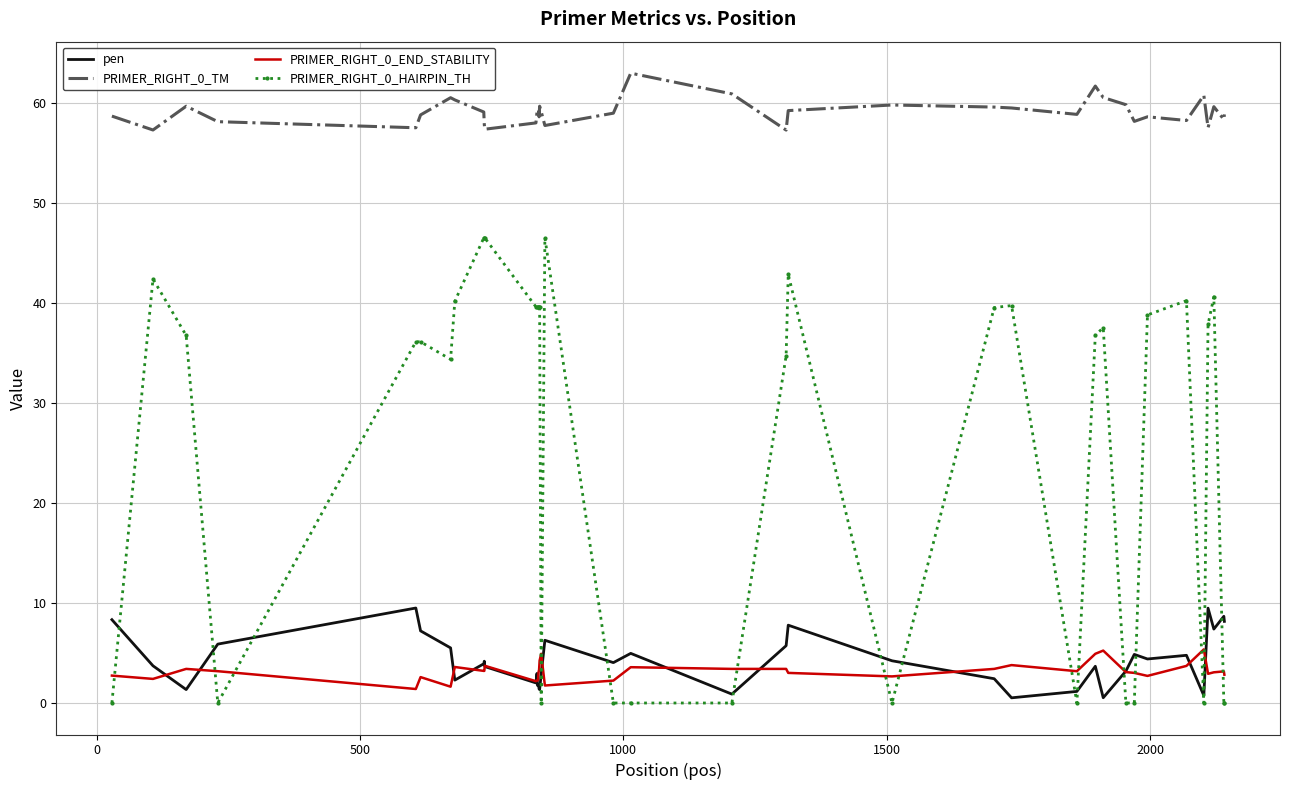

True or false: pen and PRIMER_RIGHT_0_HAIRPIN_TH intersect in this chart.

True